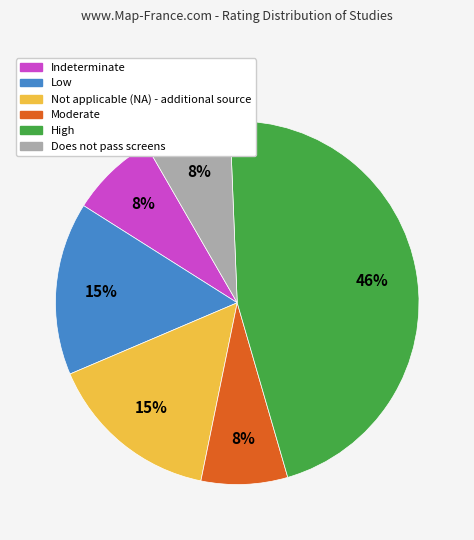

Does any single category account for the majority?

No